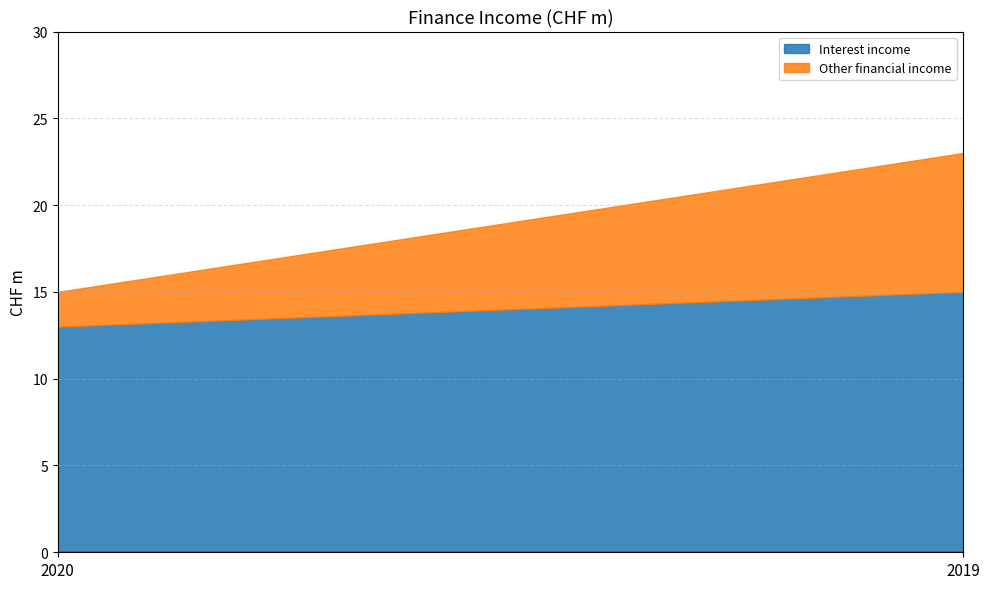

What is the difference between the maximum and minimum values in the Other financial income series?

6